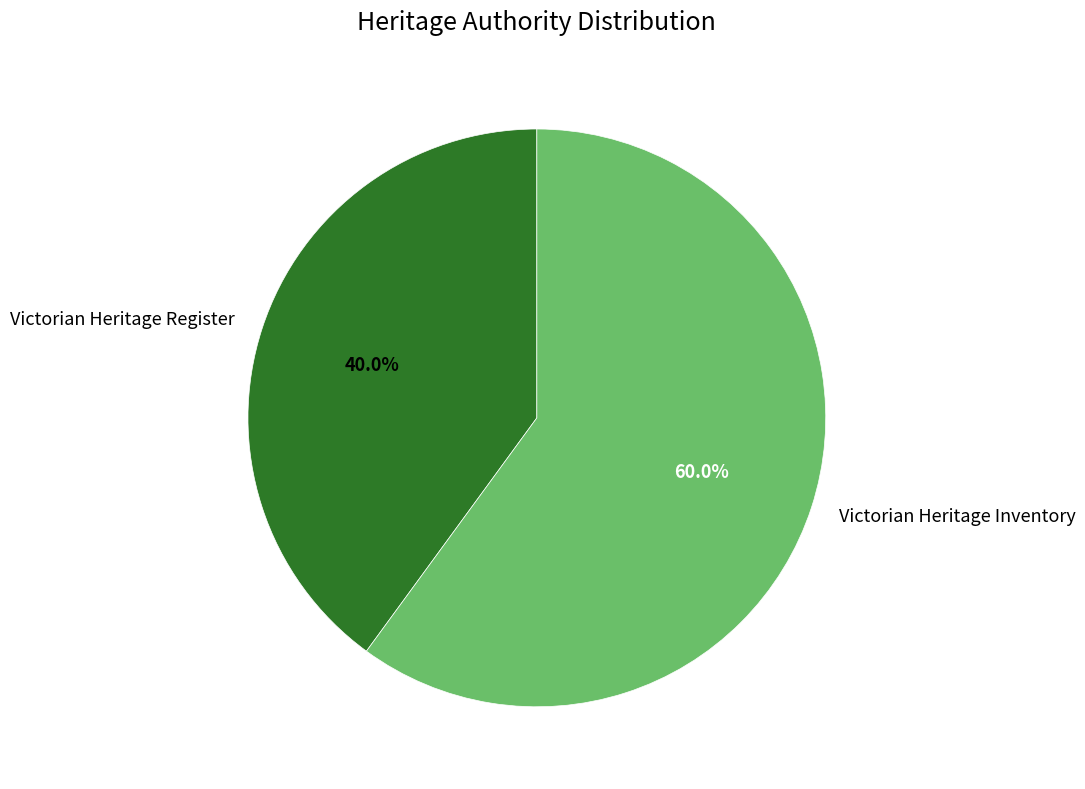

To the nearest percent, what is the difference between the largest and smallest slice percentages?

20%